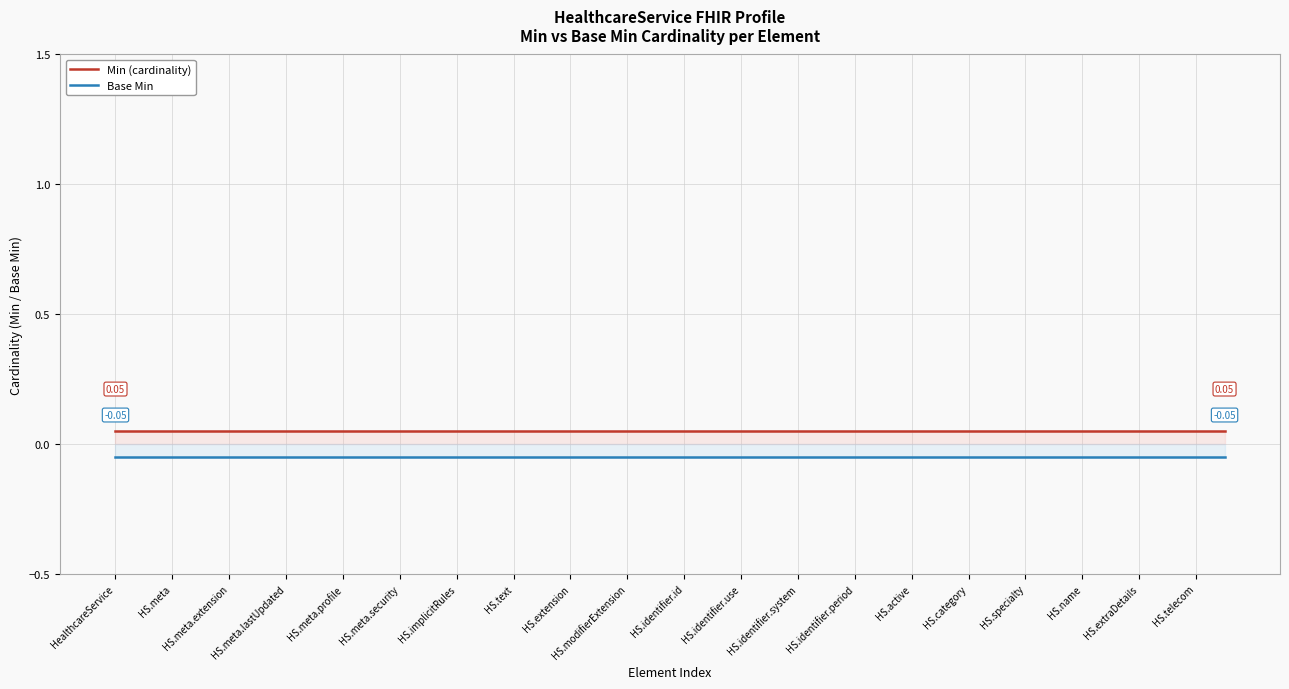

True or false: Min (cardinality) and Base Min cross at least once.

False